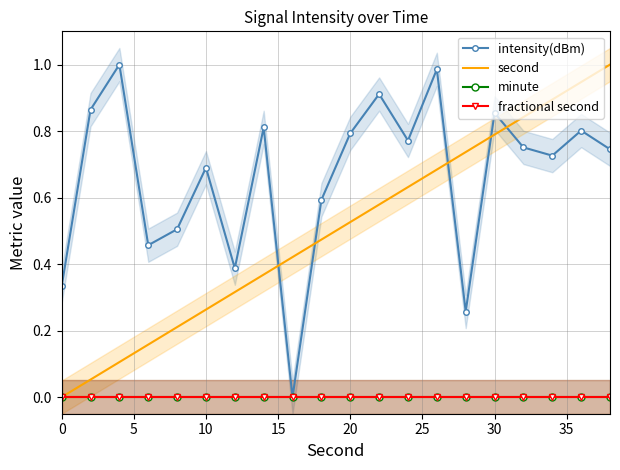

True or false: minute has more than 2 interior local peaks.

False